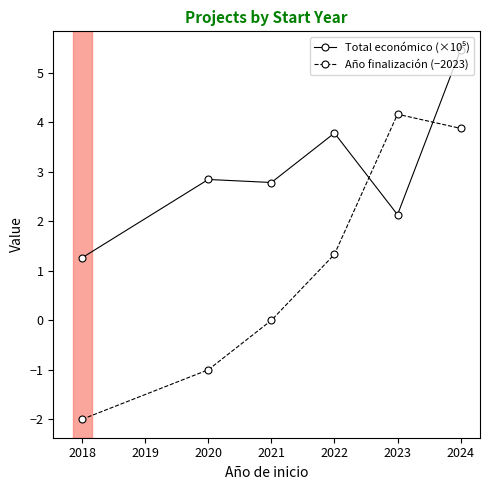

What is the average value of the Año finalización (−2023) series?

1.1